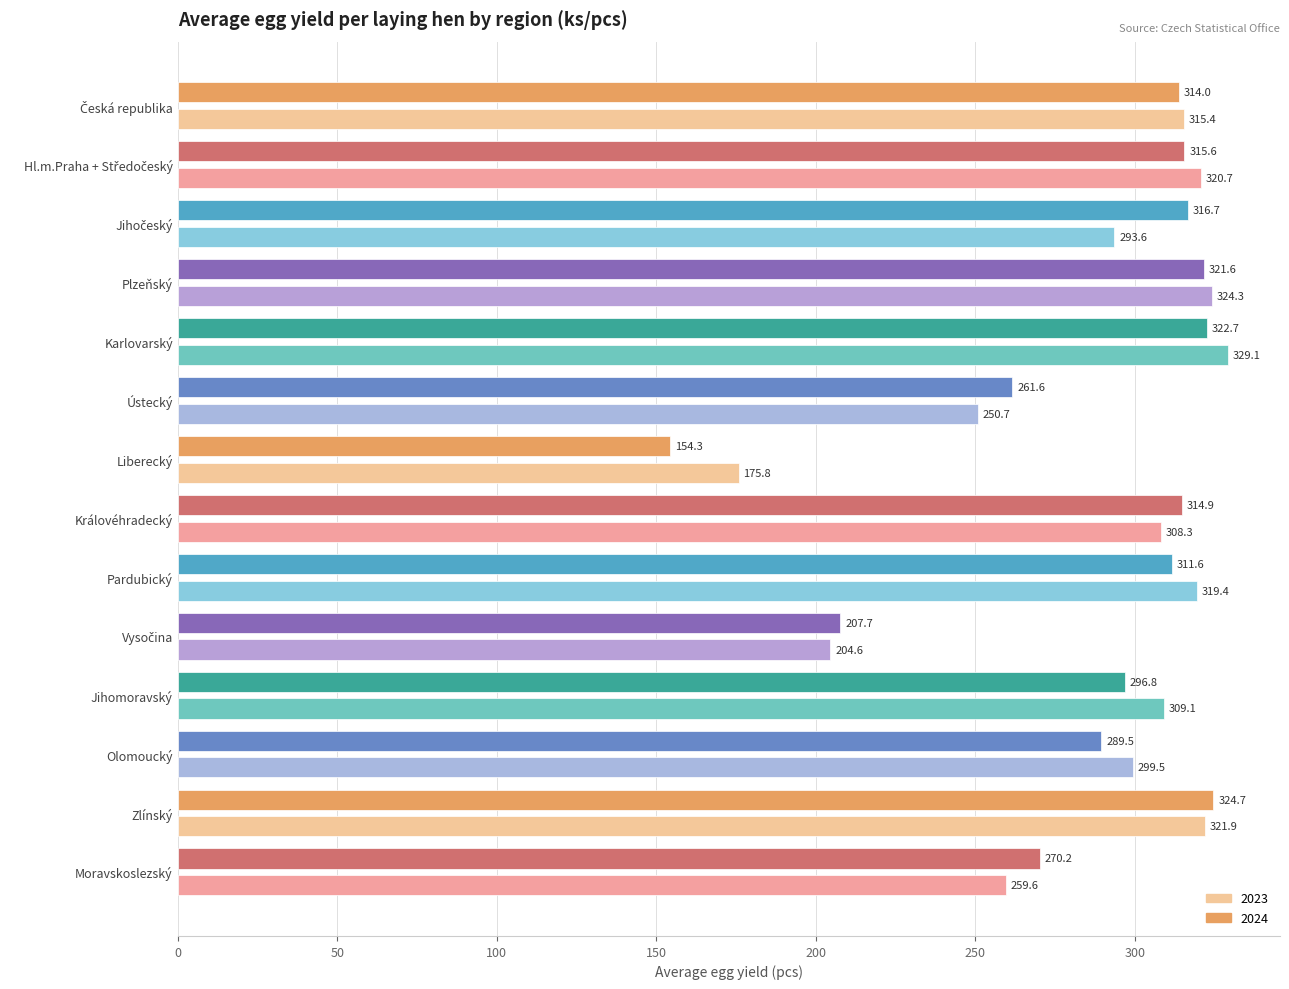

Which category has the lowest value across all series?

Liberecký